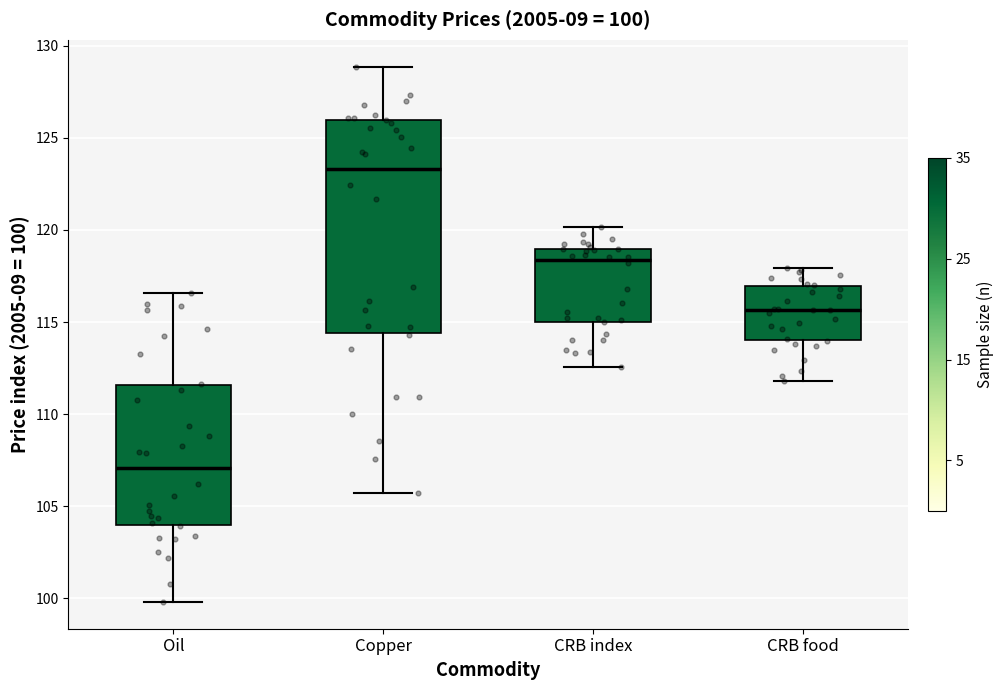

Which box's median line is the lowest?

Oil